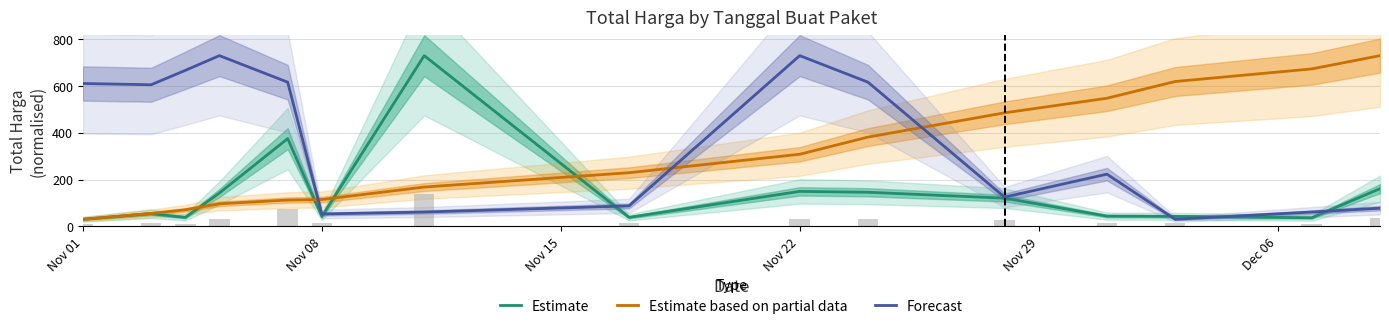

What is the minimum value shown in the chart?

30.0